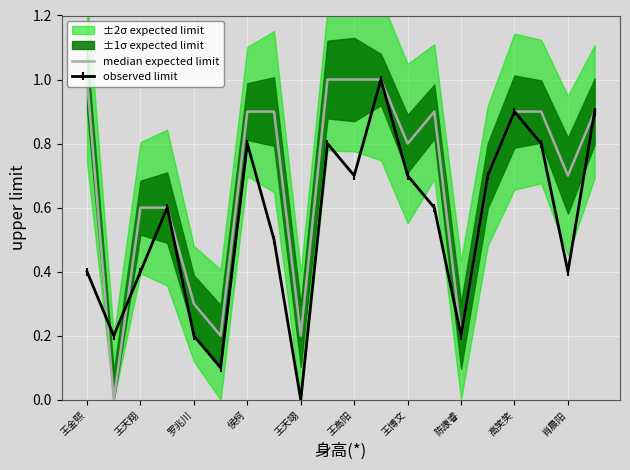

The value of observed limit at 王天翊 is 0.0. True or false?

True